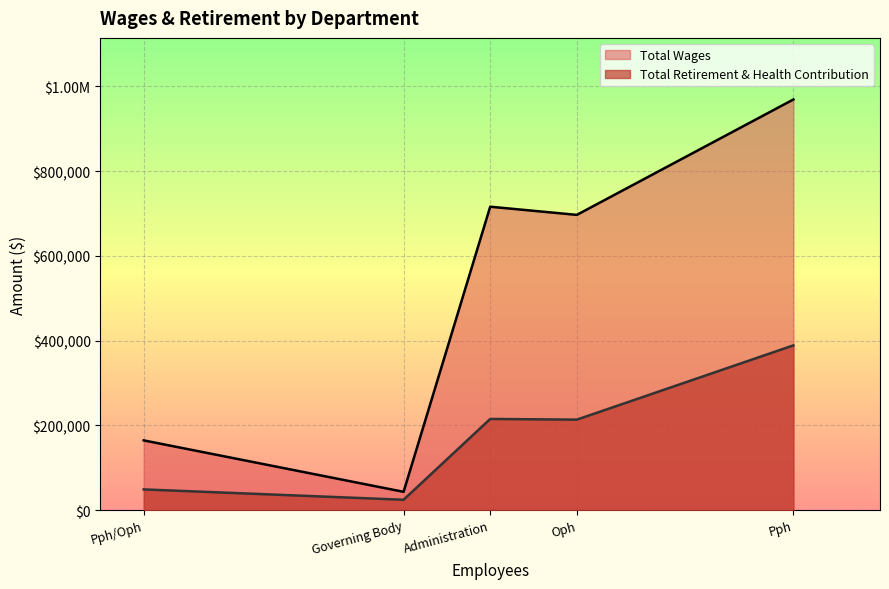

What is the smallest value displayed?

24474